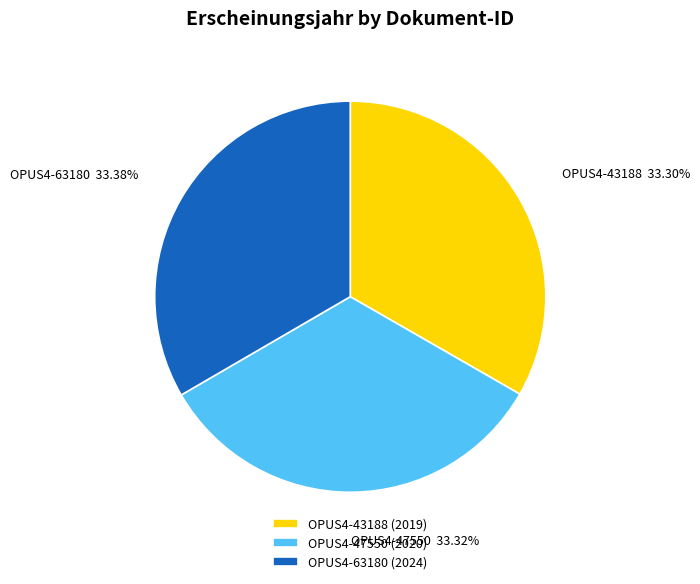

The OPUS4-63180 slice represents 33% of the pie. True or false?

True